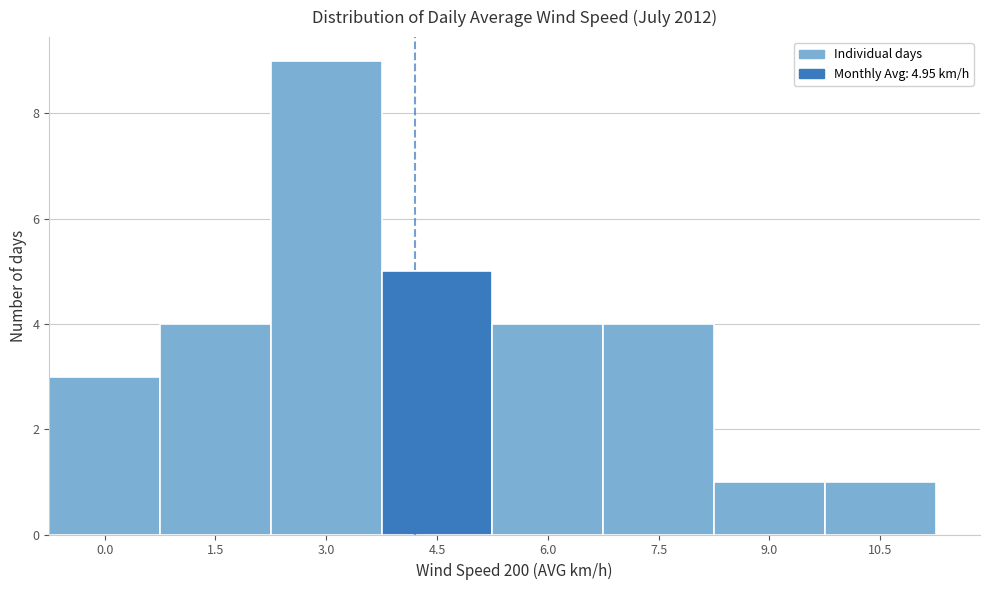

Reading left to right, list all the values displayed in this chart.

3	4	9	5	4	4	1	1